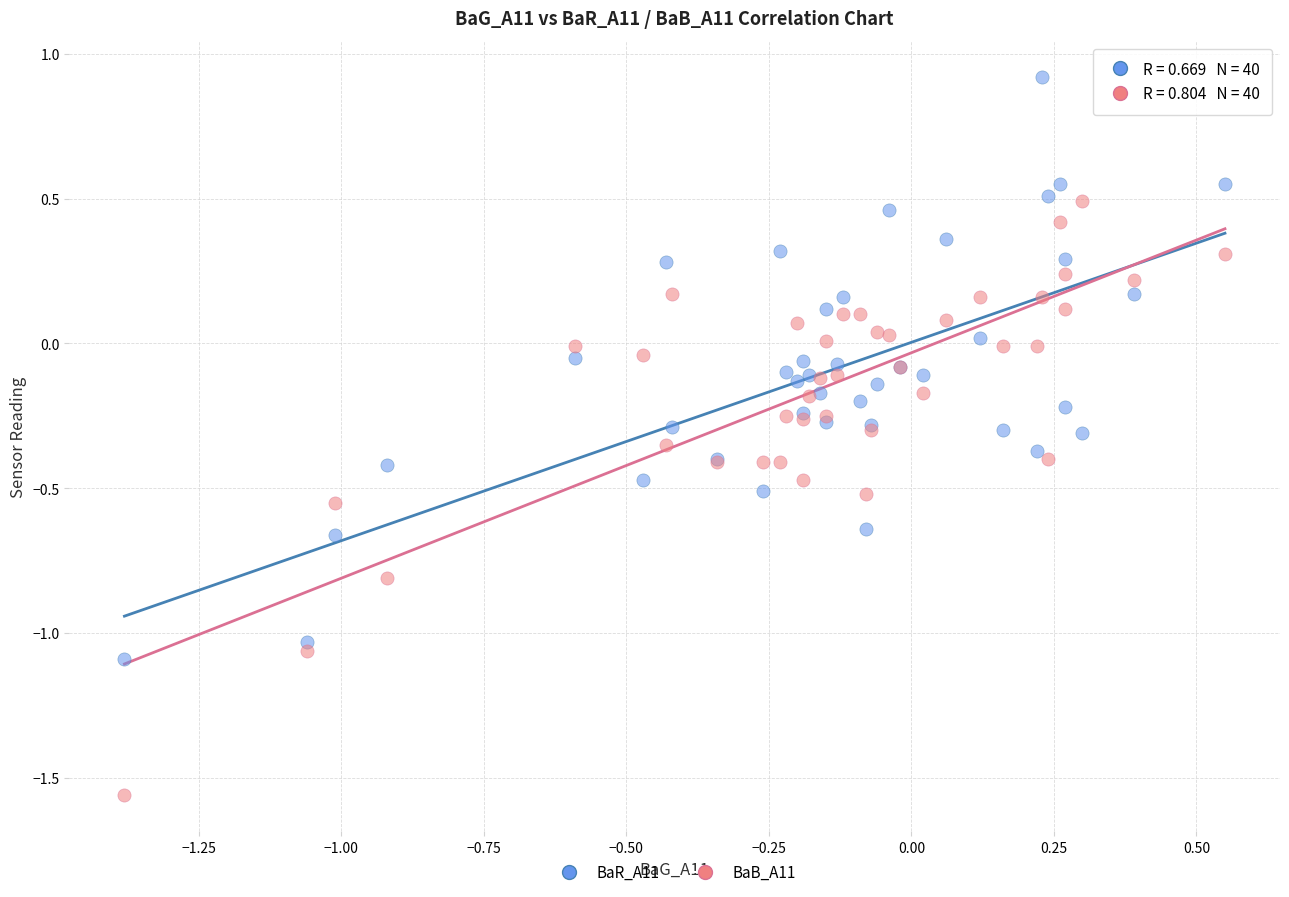

Which series contains the highest Y value?

BaR_A11